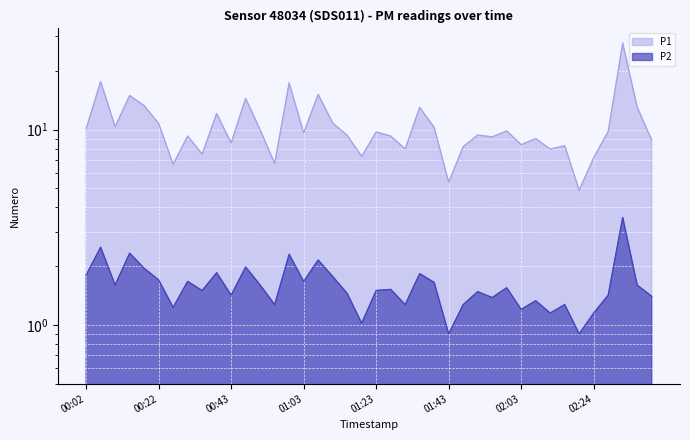

How many series are shown in this chart?

2